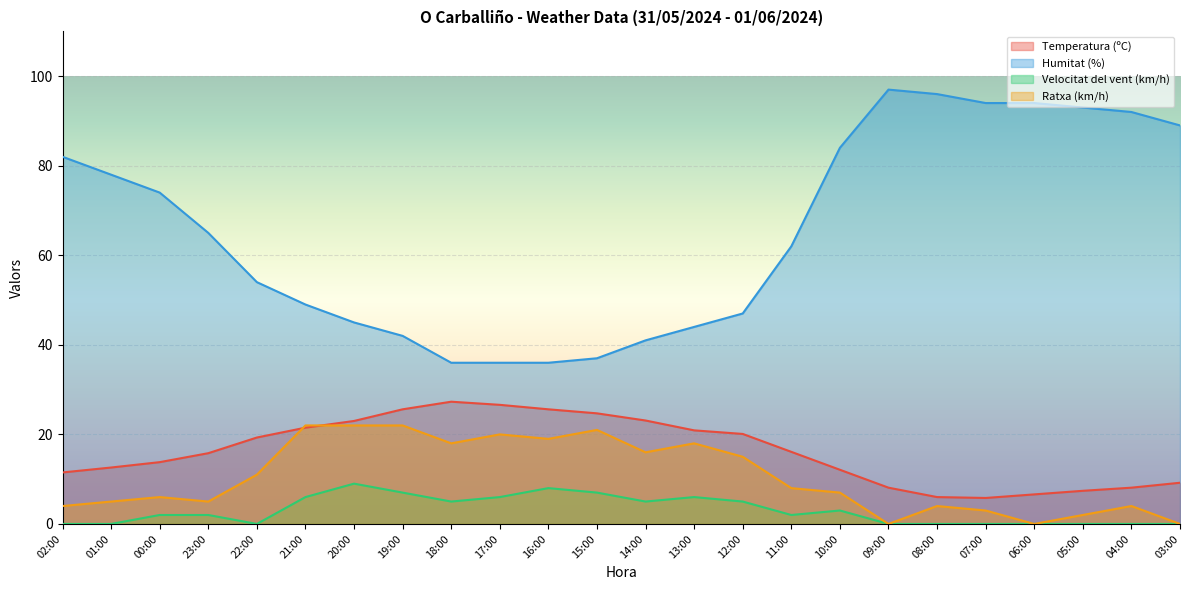

True or false: Humitat (%) and Temperatura (ºC) intersect in this chart.

False